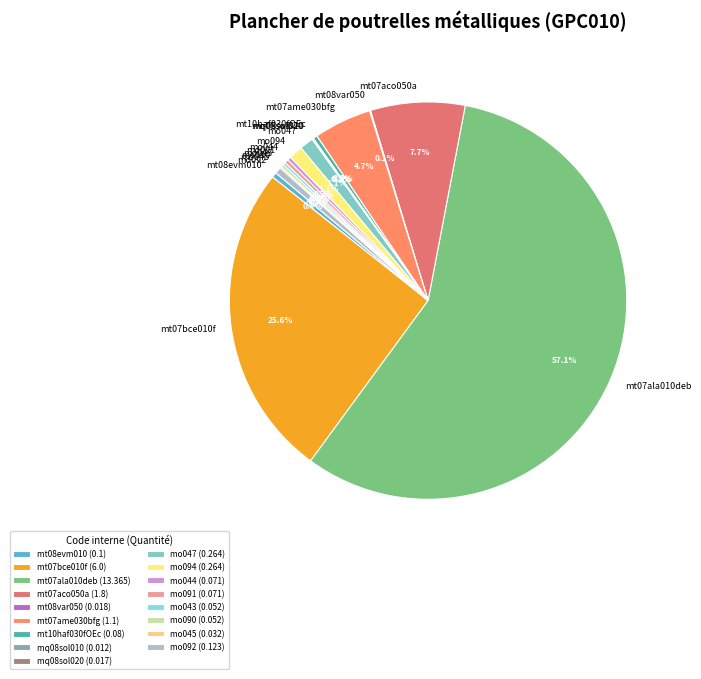

Which category has the biggest portion of the pie?

mt07ala010deb